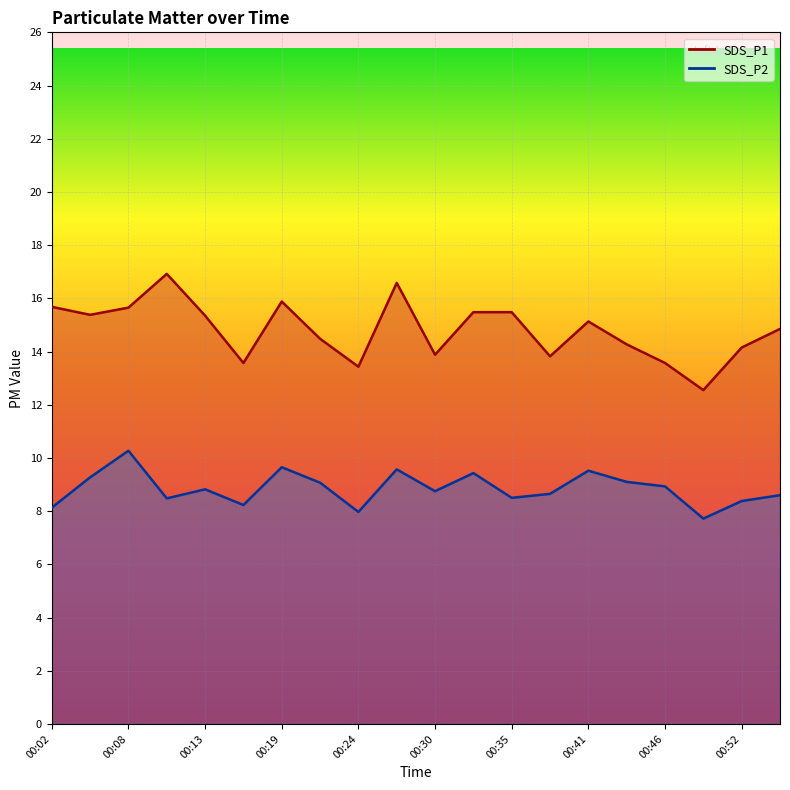

Does the chart display data point markers on the line(s)?

No